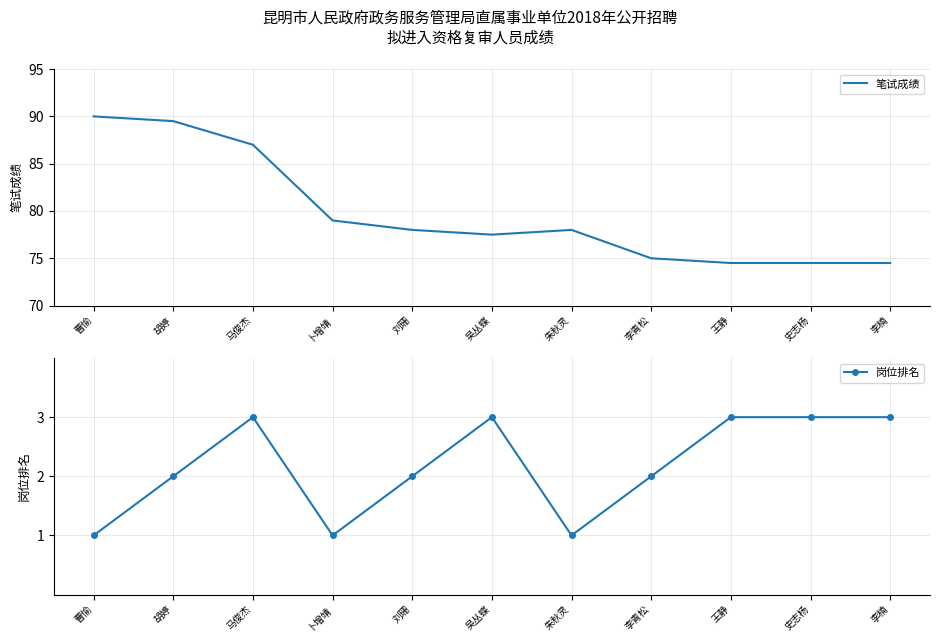

Between 王静 and 李楠, which series saw the biggest shift?

笔试成绩